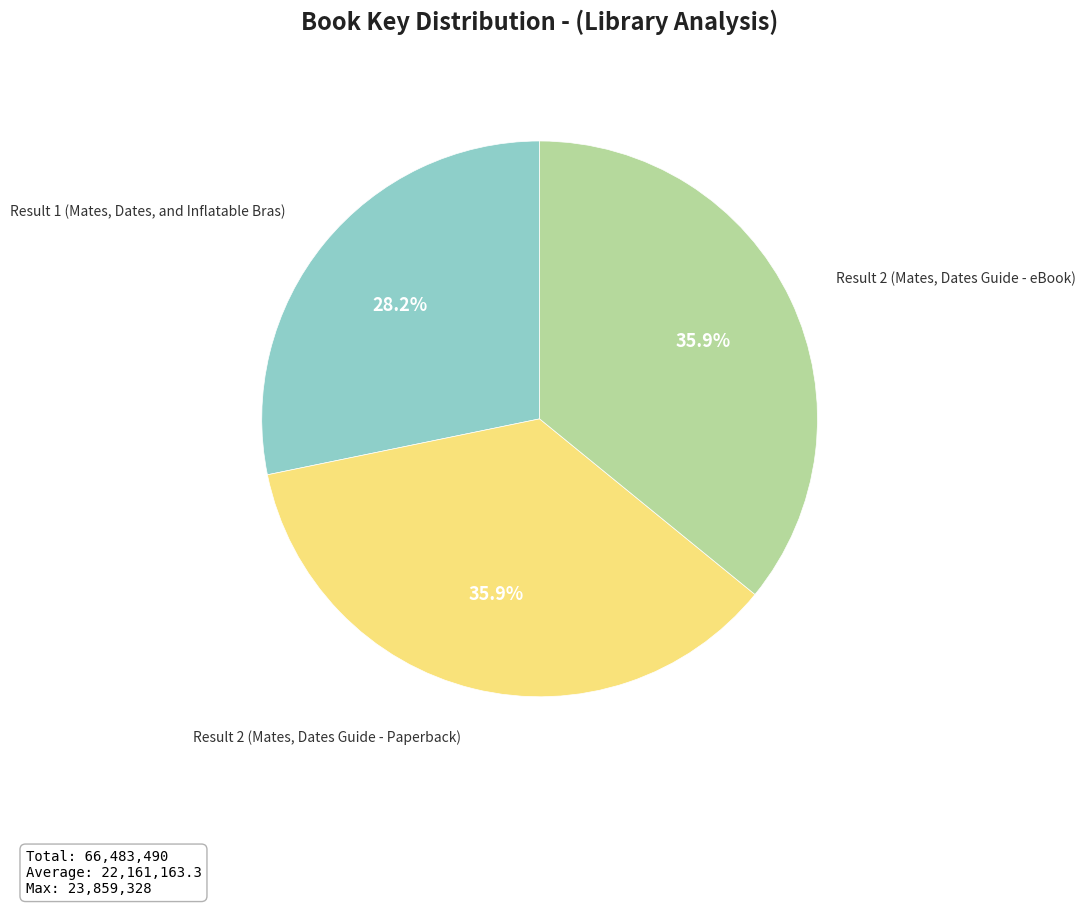

Is there any slice that represents more than half of the pie?

No